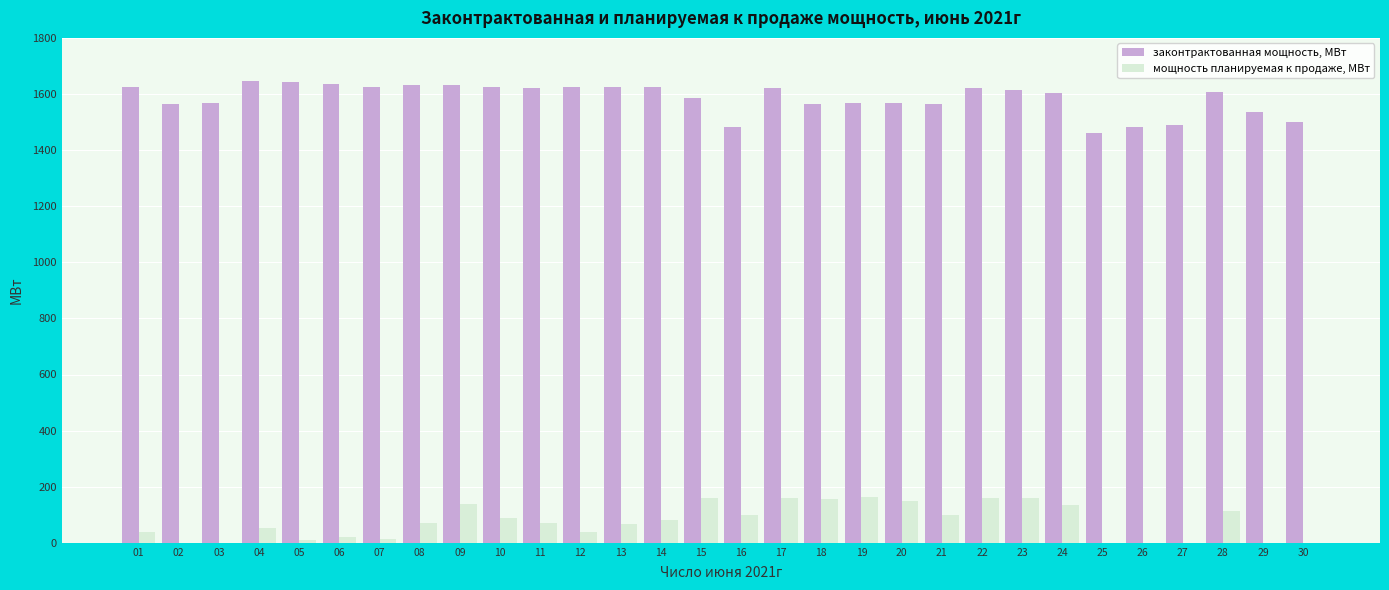

How many series are shown in this chart?

2